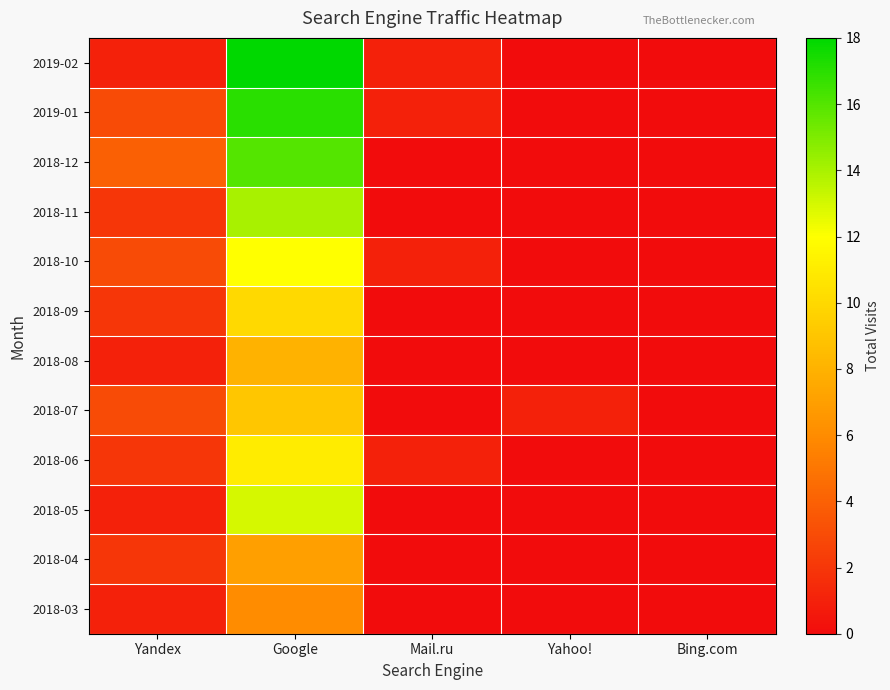

Reading left to right, extract all data points from this chart.

2019-02: Yandex=1	Google=18	Mail.ru=1	Yahoo!=0	Bing.com=0
2019-01: Yandex=3	Google=17	Mail.ru=1	Yahoo!=0	Bing.com=0
2018-12: Yandex=4	Google=16	Mail.ru=0	Yahoo!=0	Bing.com=0
2018-11: Yandex=2	Google=14	Mail.ru=0	Yahoo!=0	Bing.com=0
2018-10: Yandex=3	Google=12	Mail.ru=1	Yahoo!=0	Bing.com=0
2018-09: Yandex=2	Google=10	Mail.ru=0	Yahoo!=0	Bing.com=0
2018-08: Yandex=1	Google=8	Mail.ru=0	Yahoo!=0	Bing.com=0
2018-07: Yandex=3	Google=9	Mail.ru=0	Yahoo!=1	Bing.com=0
2018-06: Yandex=2	Google=11	Mail.ru=1	Yahoo!=0	Bing.com=0
2018-05: Yandex=1	Google=13	Mail.ru=0	Yahoo!=0	Bing.com=0
2018-04: Yandex=2	Google=7	Mail.ru=0	Yahoo!=0	Bing.com=0
2018-03: Yandex=1	Google=6	Mail.ru=0	Yahoo!=0	Bing.com=0